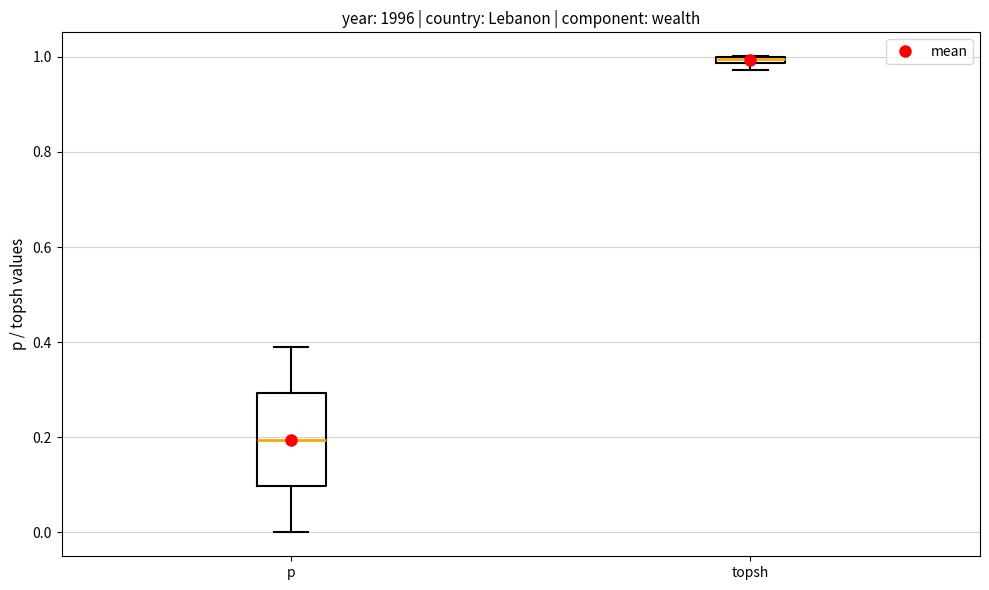

Which box is the tallest, from its lower edge to its upper edge?

p